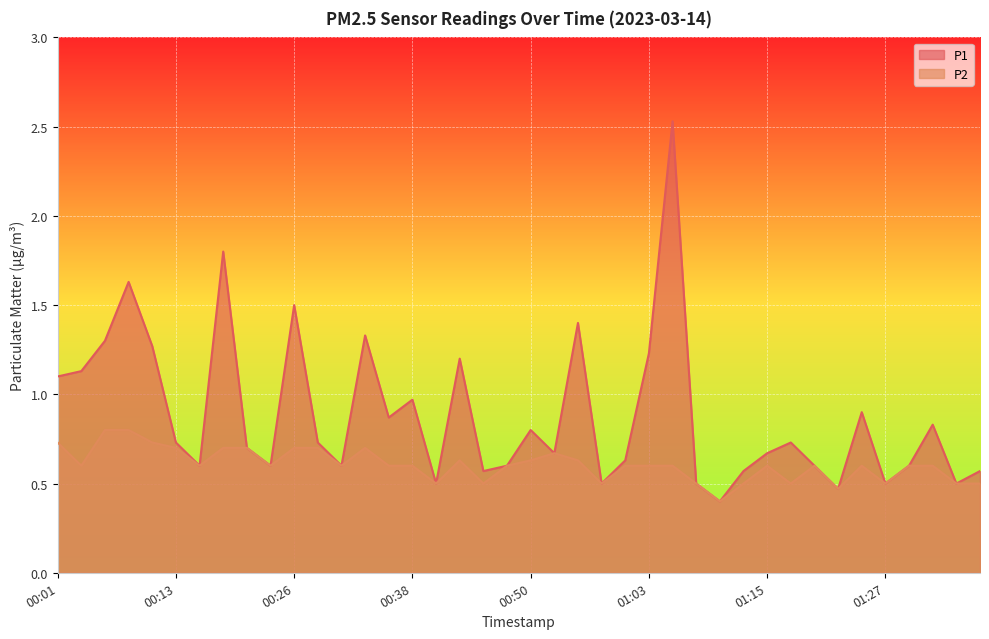

Which category has the lowest value in the P1 series?

01:10